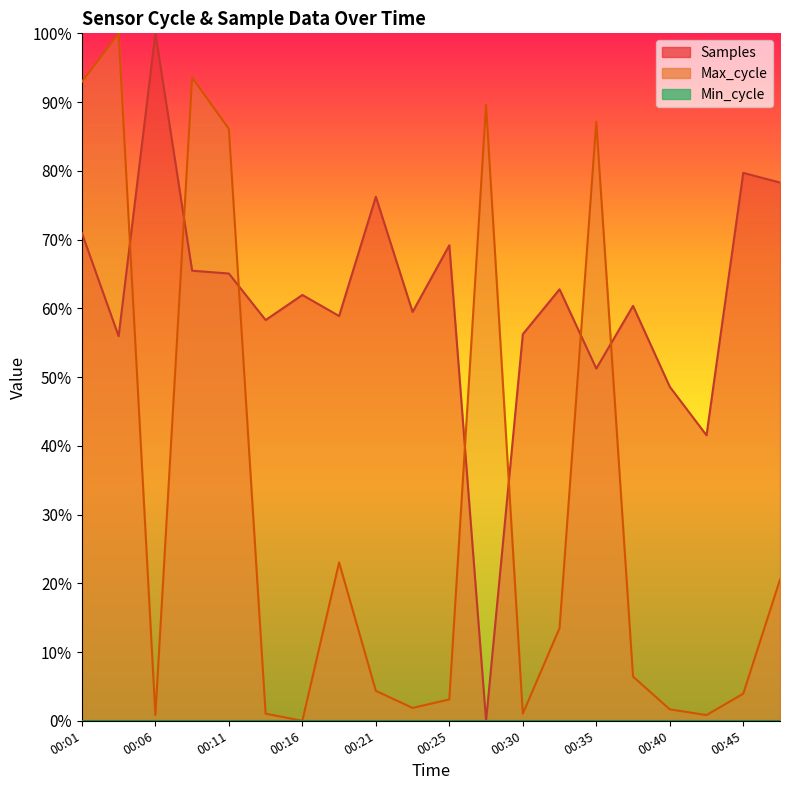

In Samples, how many points are lower than both neighbors (excluding endpoints)?

7